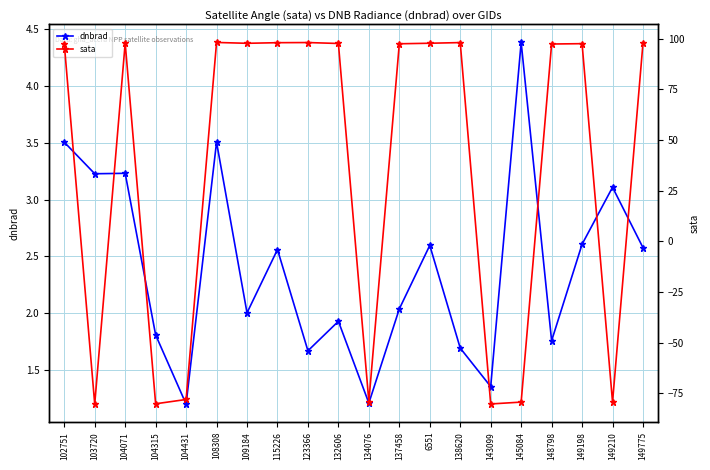

What value does the dnbrad series have at 115226?

2.6